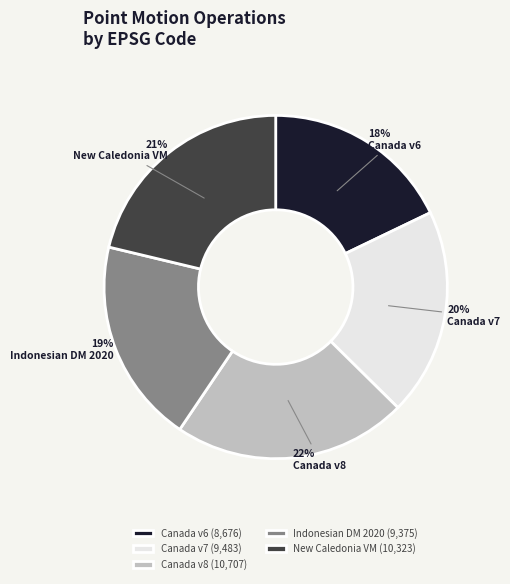

Is there a majority slice in this chart?

No